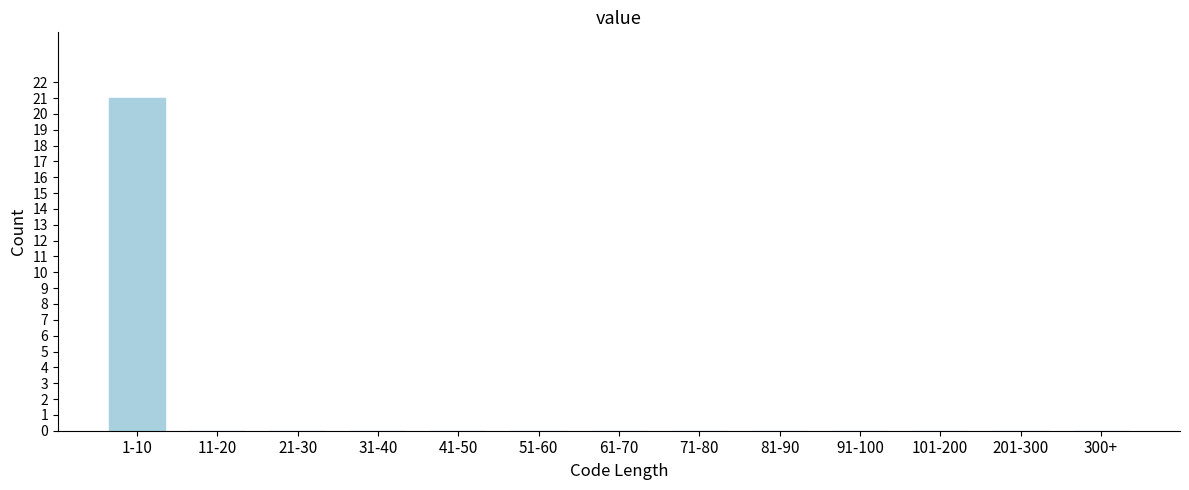

Reading left to right, transcribe all the data shown in this chart.

1-10=21	11-20=0	21-30=0	31-40=0	41-50=0	51-60=0	61-70=0	71-80=0	81-90=0	91-100=0	101-200=0	201-300=0	300+=0